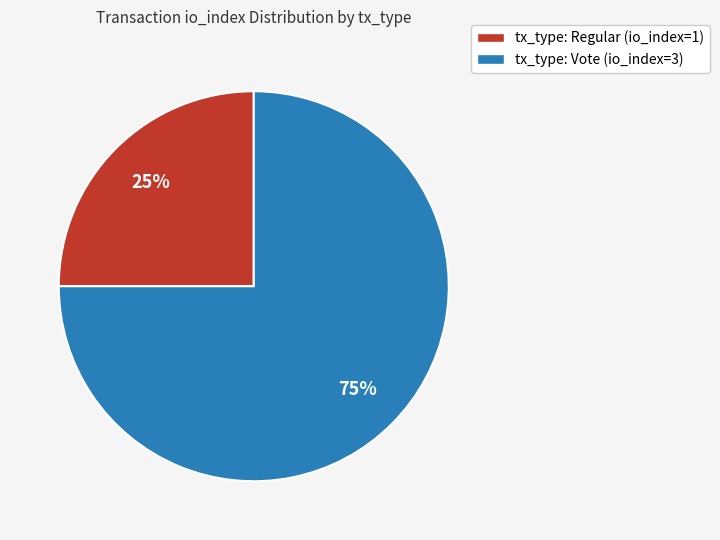

Rank the categories by value from highest to lowest.

tx_type: Vote (io_index=3), tx_type: Regular (io_index=1)